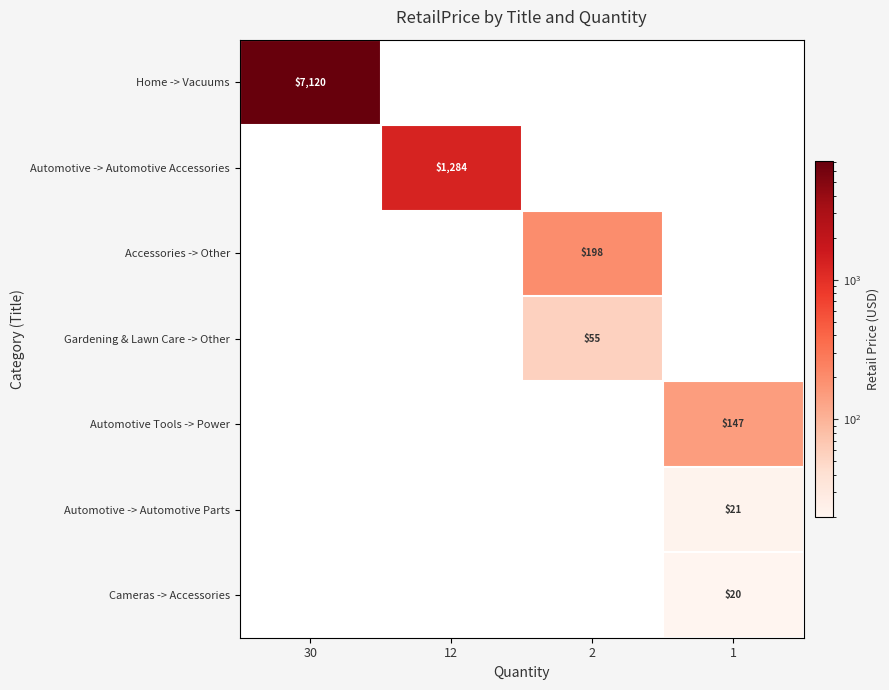

At which category is the sum across all series the highest?

30